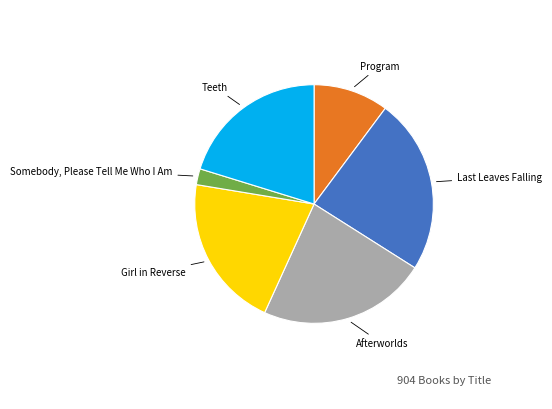

Does any single category account for the majority?

No